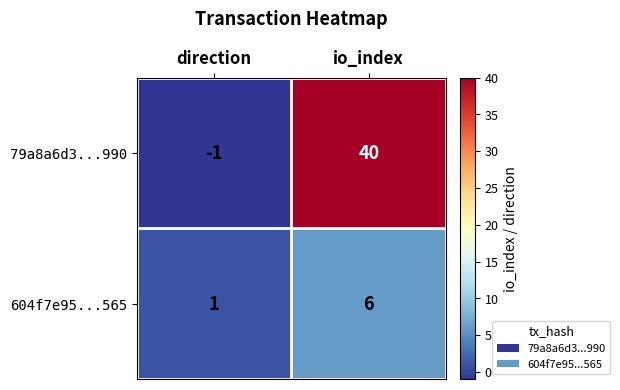

Which label corresponds to the largest value in the chart?

io_index